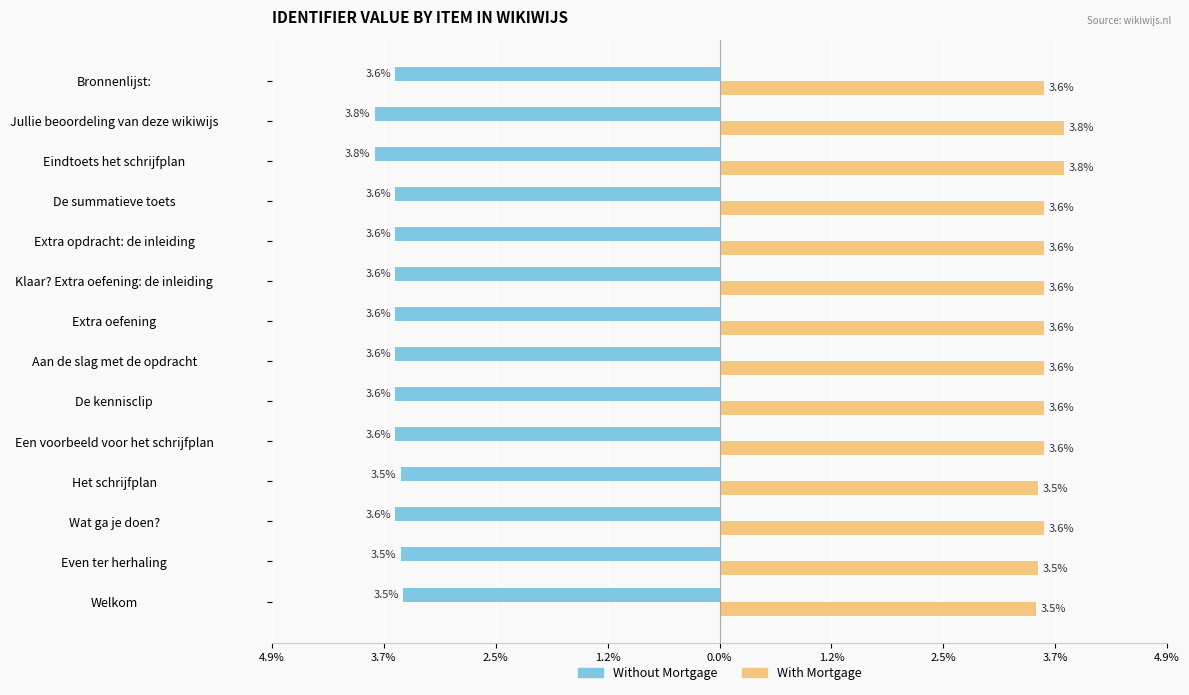

What is the lowest value of the Without Mortgage series?

-3.8